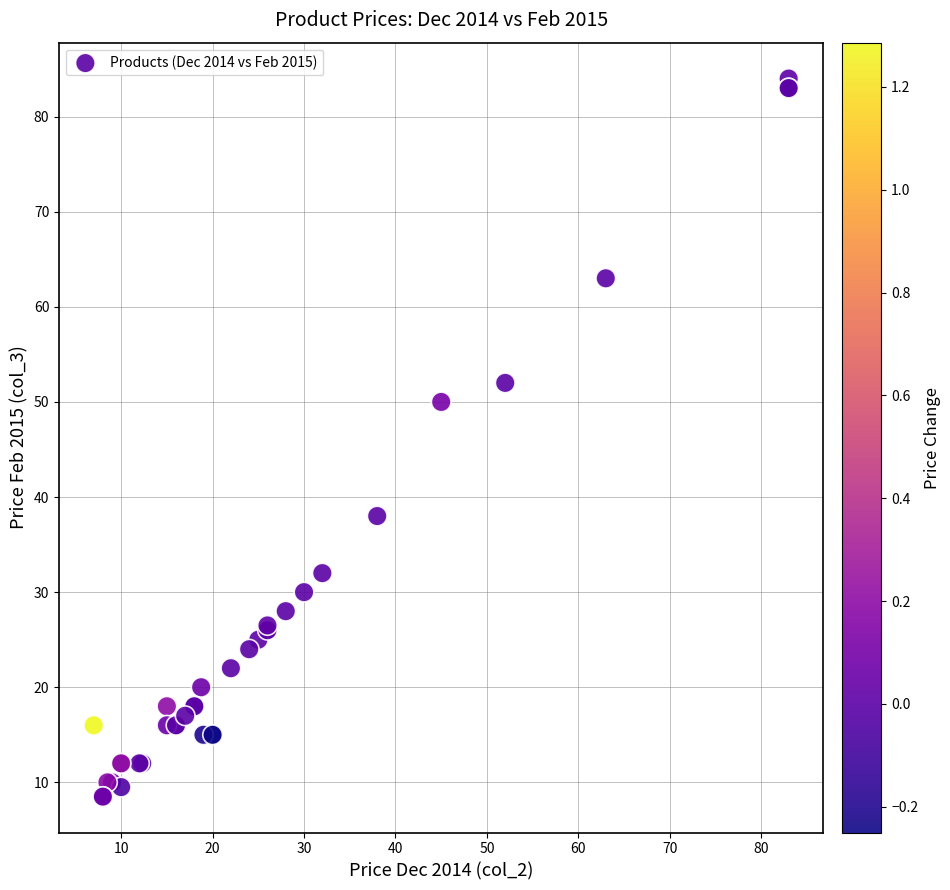

What Y value in the scatter plot is closest to 46?

50.0